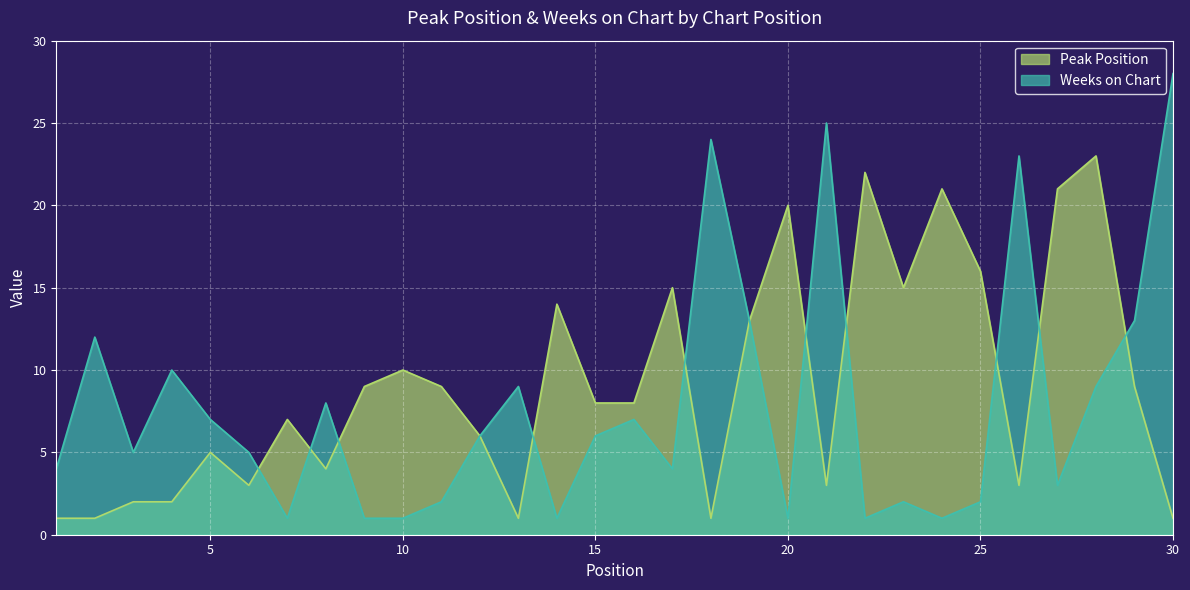

Where do Peak Position and Weeks on Chart first cross each other?

6 and 7